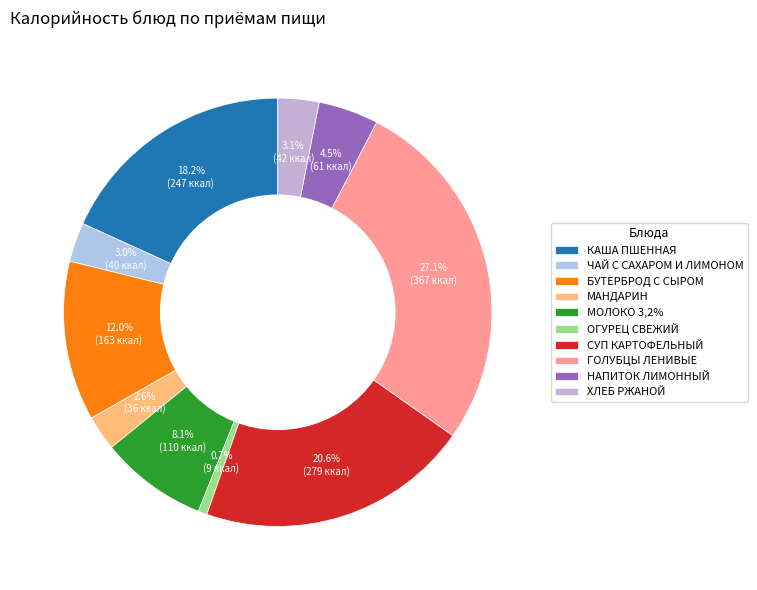

To the nearest percent, what is the average slice percentage?

10%